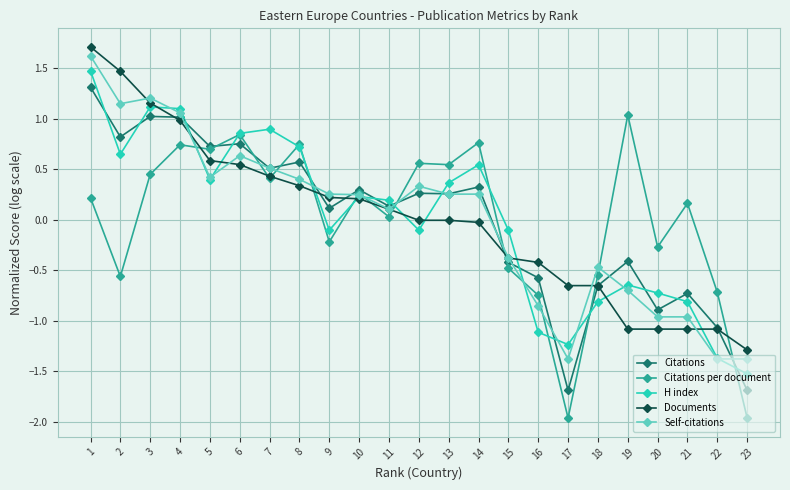

What are all the series names shown in the legend?

Citations, Citations per document, H index, Documents, Self-citations